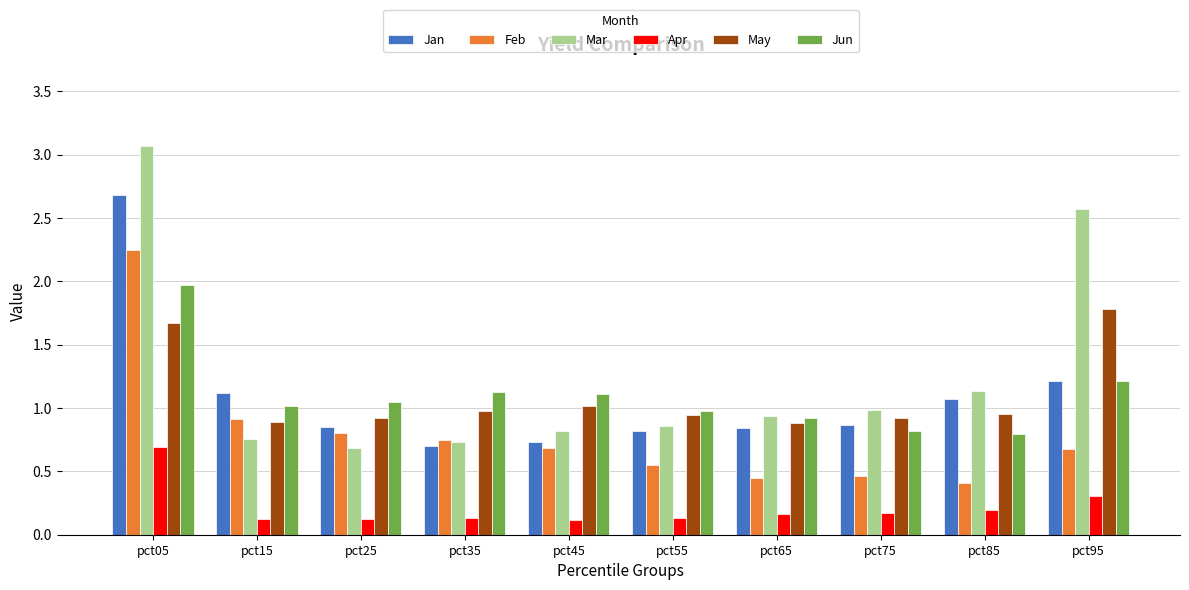

What is the maximum value shown in the chart?

3.1